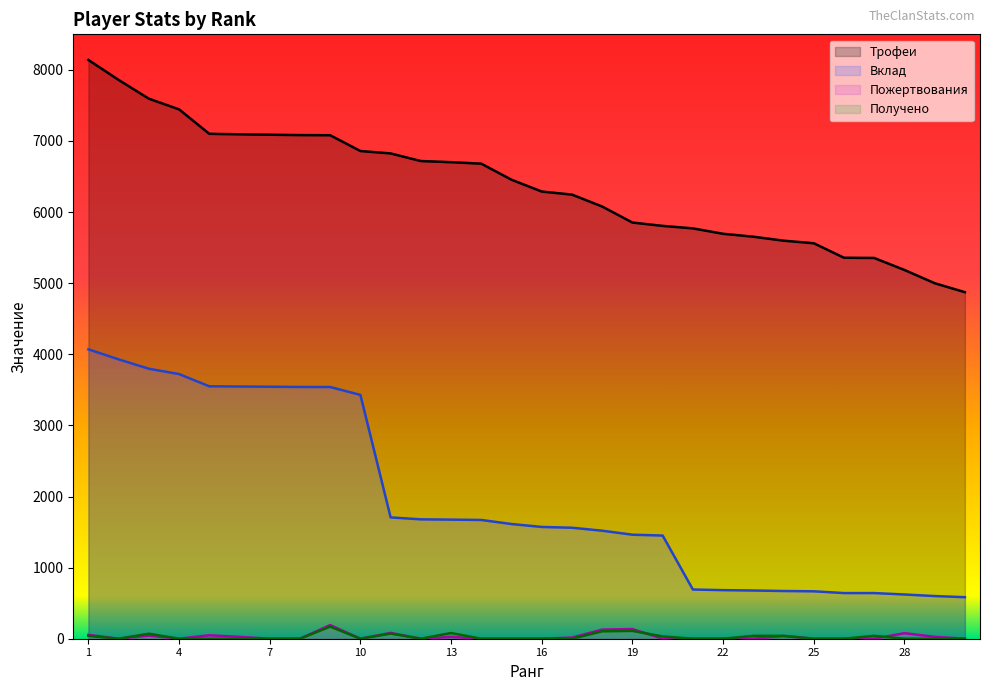

At which label does Пожертвования reach its peak?

9